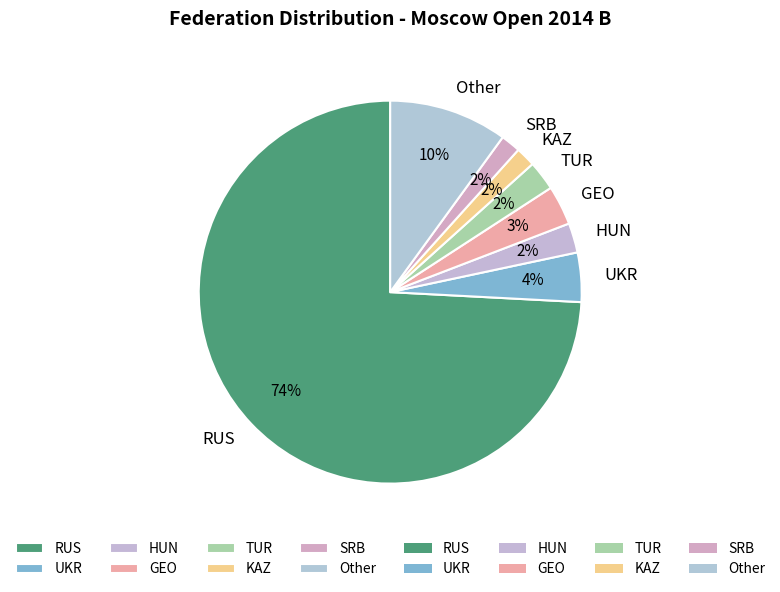

How many slices are in this pie chart?

8